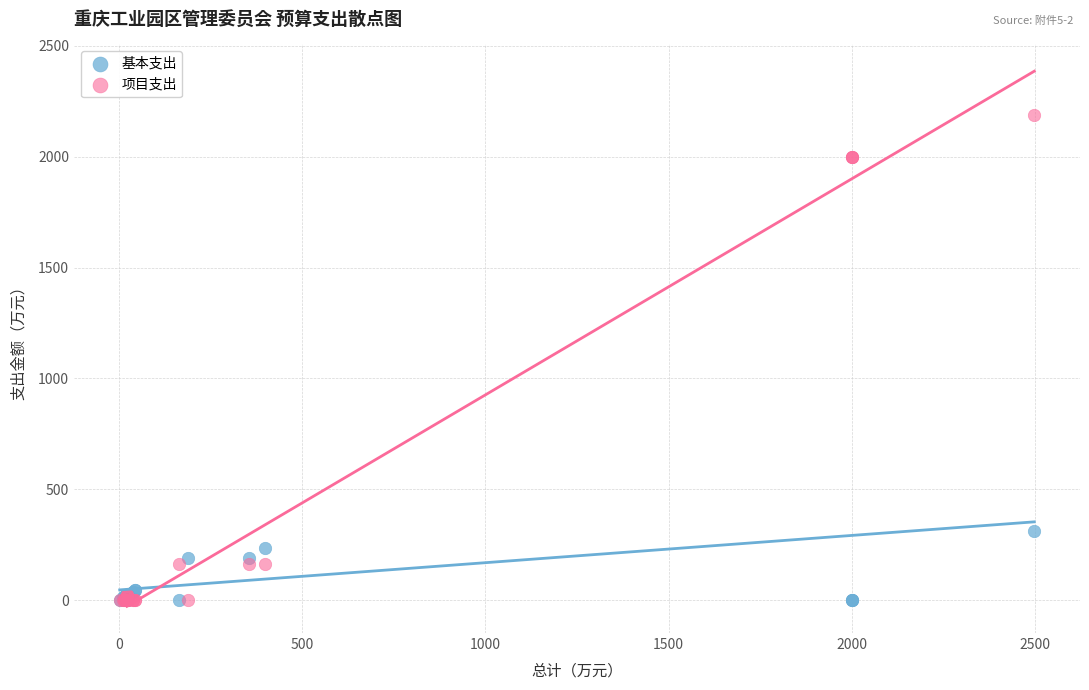

Across all series, what Y value is closest to 1093?

310.2